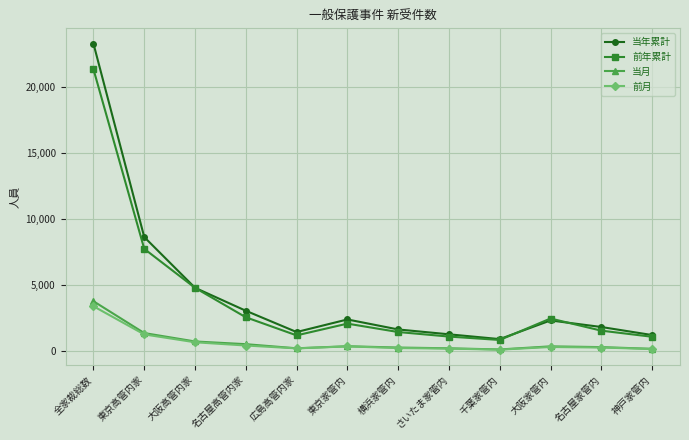

True or false: 前月 and 前年累計 intersect in this chart.

False